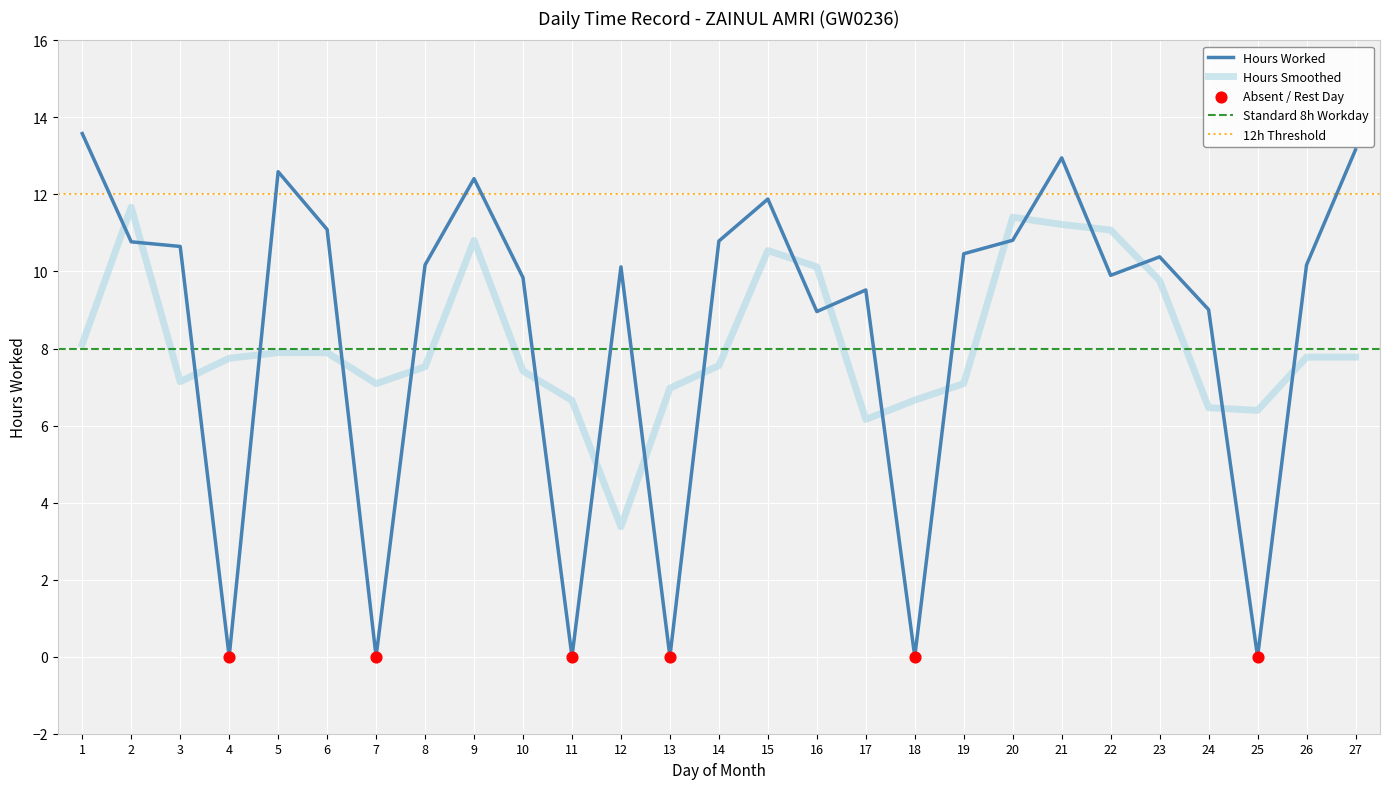

Approximately how many times larger is the value at 5 compared to 16?

1.4